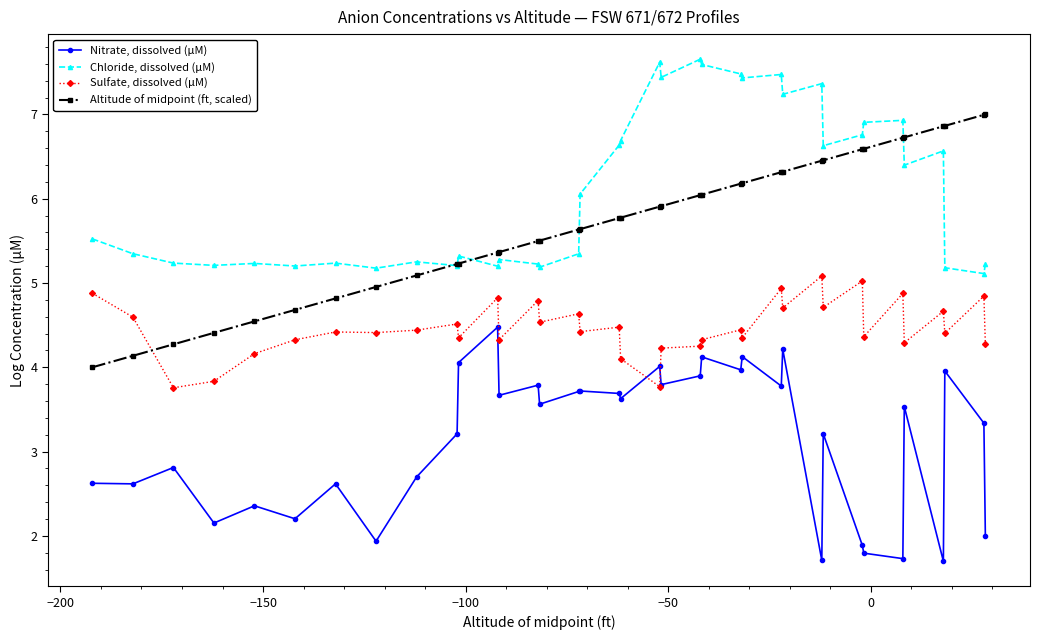

True or false: Sulfate, dissolved (µM) and Nitrate, dissolved (µM) cross at least once.

True